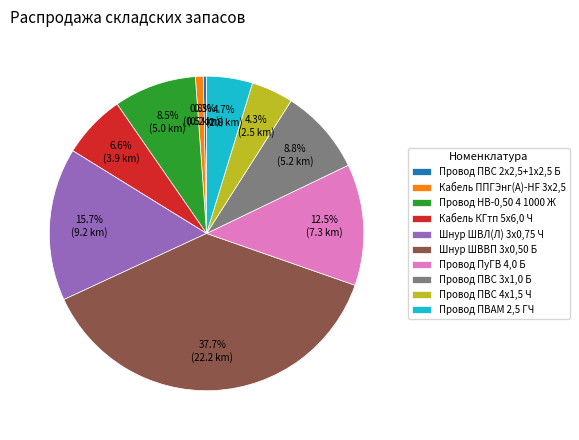

Is there a majority slice in this chart?

No